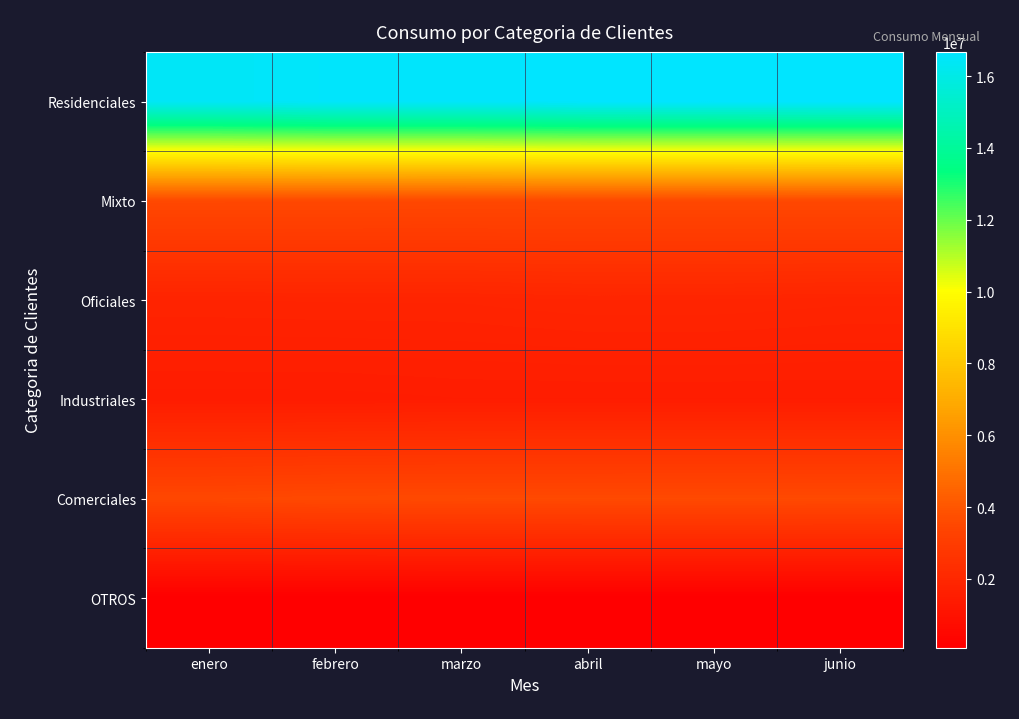

Reading right to left, list all the values displayed in this chart.

Residenciales: junio=16675166.3	mayo=16661557.9	abril=16668265.9	marzo=16560955.0	febrero=16562052.7	enero=16436377.4
Mixto: junio=3544241.1	mayo=3541196.1	abril=3538682.2	marzo=3538428.0	febrero=3543965.0	enero=3553452.6
Oficiales: junio=1854340.2	mayo=1891724.2	abril=1892403.1	marzo=1844287.0	febrero=1843462.2	enero=1829897.2
Industriales: junio=1505355.9	mayo=1505856.9	abril=1505120.9	marzo=1505029.0	febrero=1473996.9	enero=1473417.1
Comerciales: junio=3593306.6	mayo=3597720.6	abril=3594803.0	marzo=3591460.0	febrero=3580399.9	enero=3519585.7
OTROS: junio=85896.5	mayo=85025.5	abril=84695.5	marzo=84176.0	febrero=83721.5	enero=83574.5